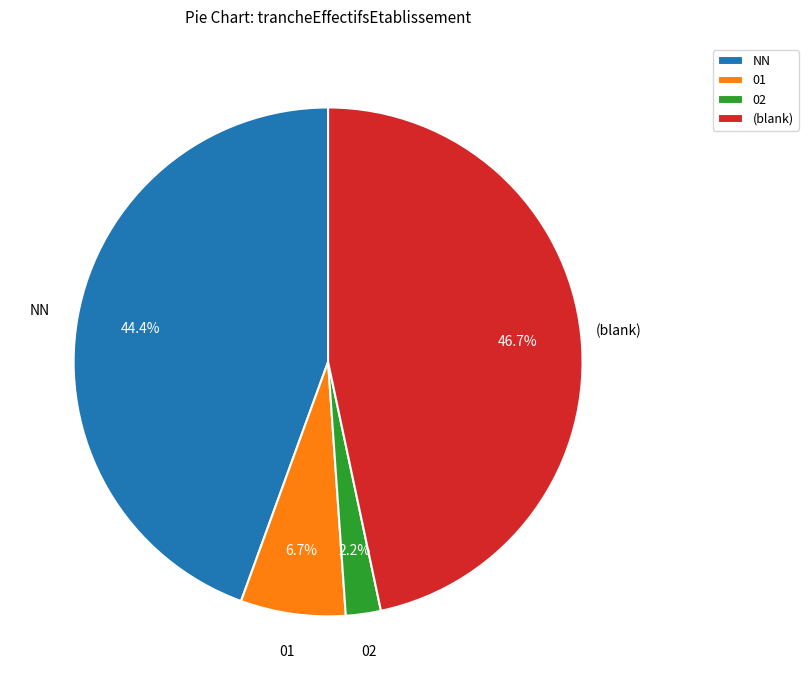

To the nearest percent, what is the difference between the largest and smallest slice percentages?

44%